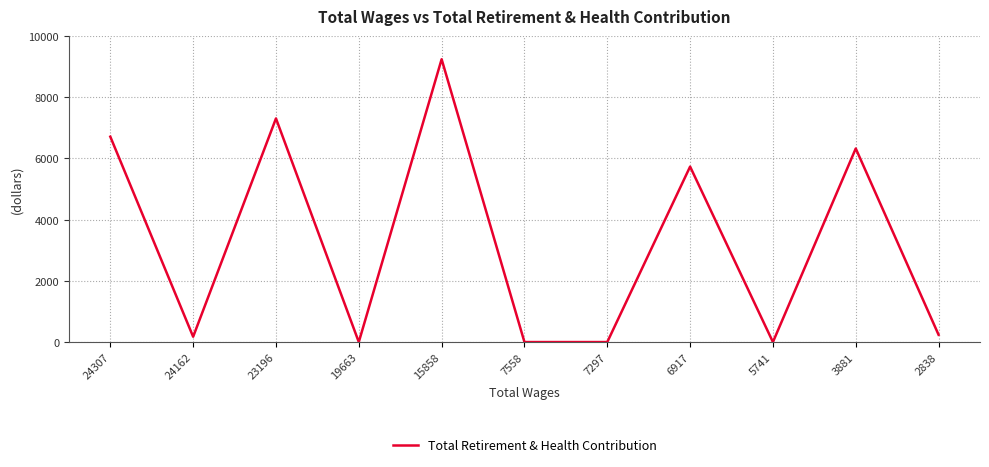

Reading left to right, what are all the values shown in this chart?

6710	174	7306	0	9241	0	0	5732	0	6324	237